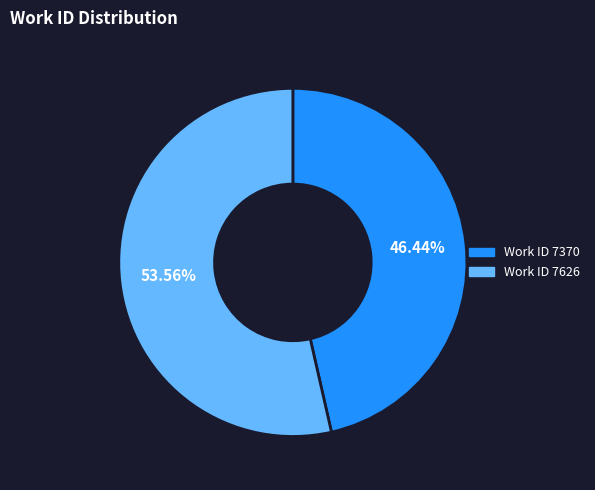

Rank the categories by value from highest to lowest.

Work ID 7626, Work ID 7370